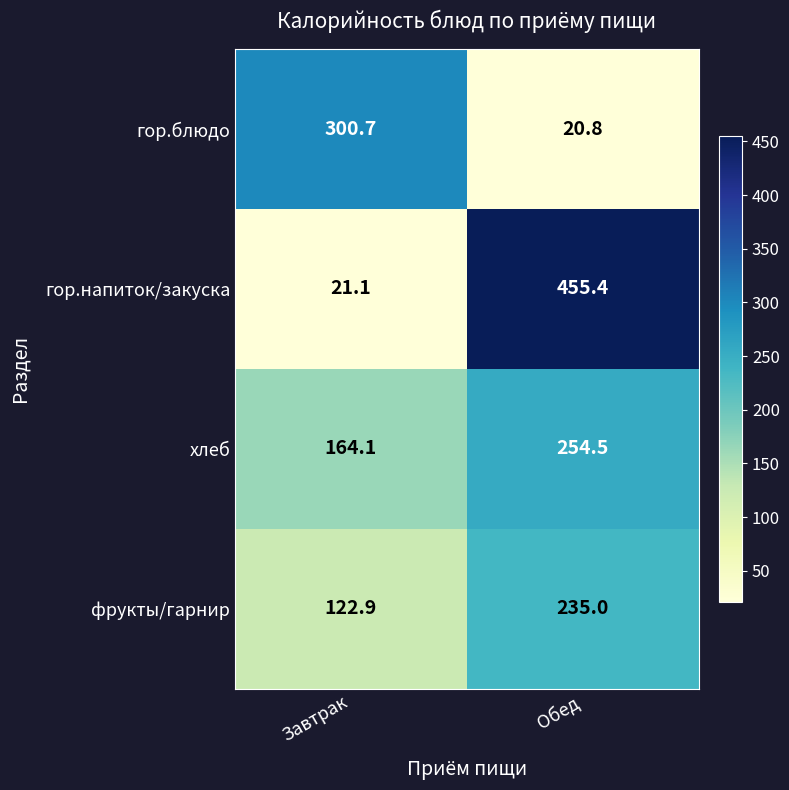

Which label corresponds to the largest value in the chart?

Обед